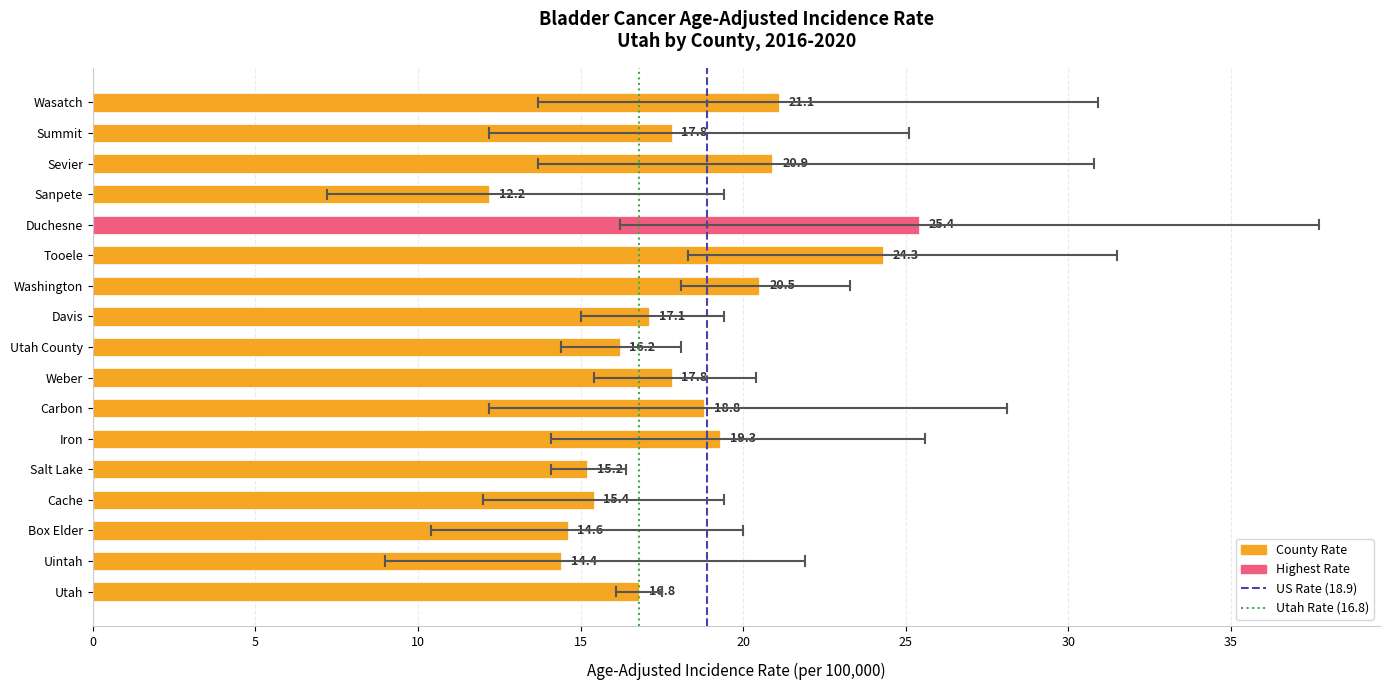

What is the maximum value shown in the chart?

25.4